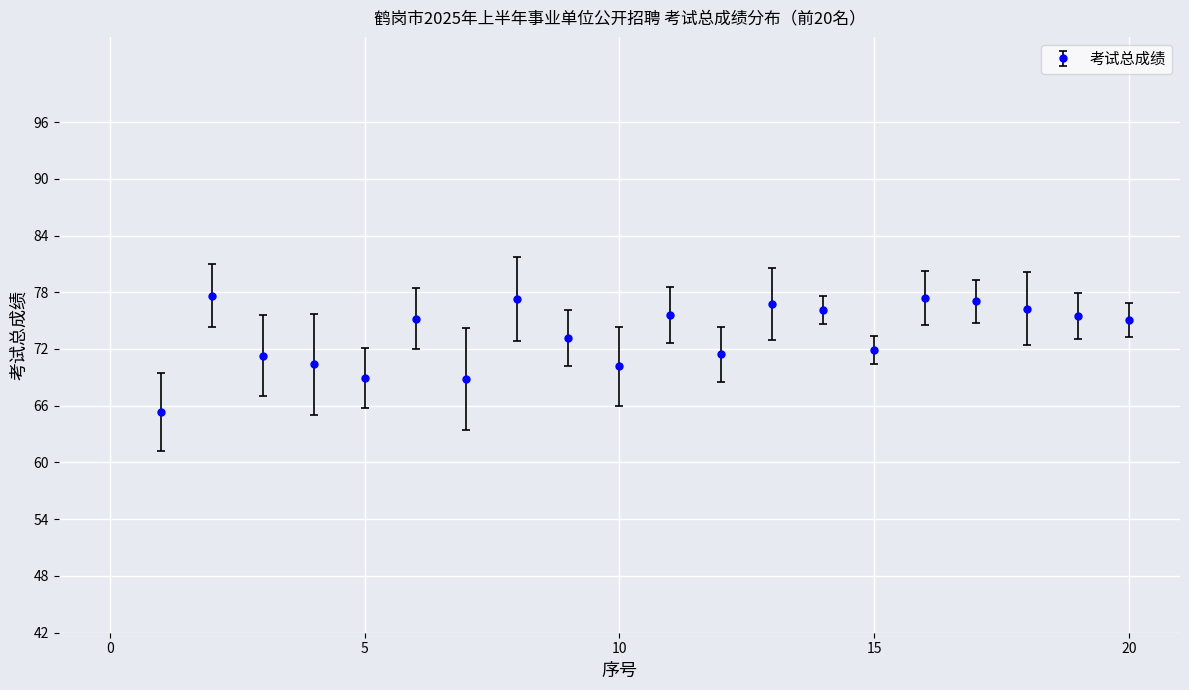

What is the difference between the maximum and minimum values?

12.3